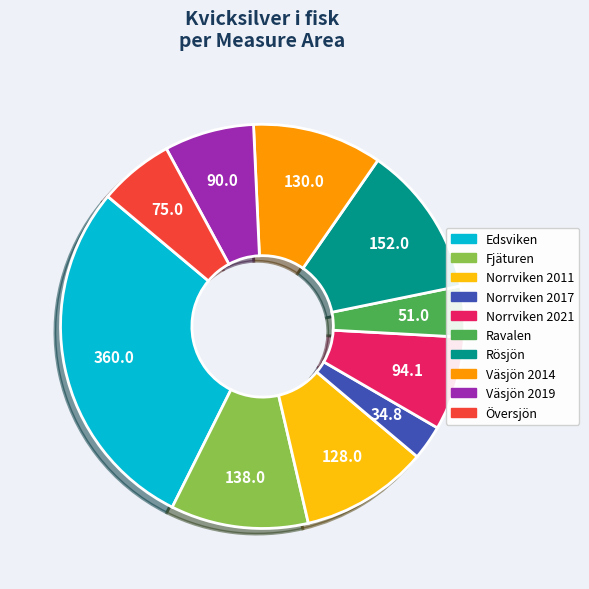

What is the smallest slice in the pie chart?

Norrviken 2017